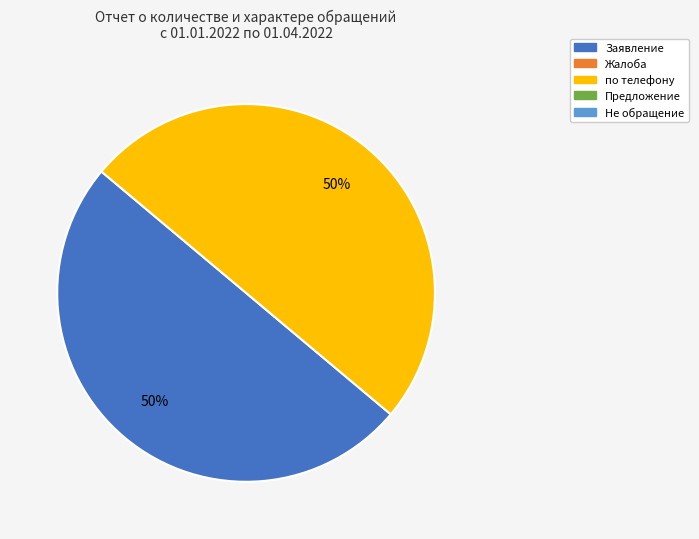

To the nearest percent, what is the average slice percentage?

50%